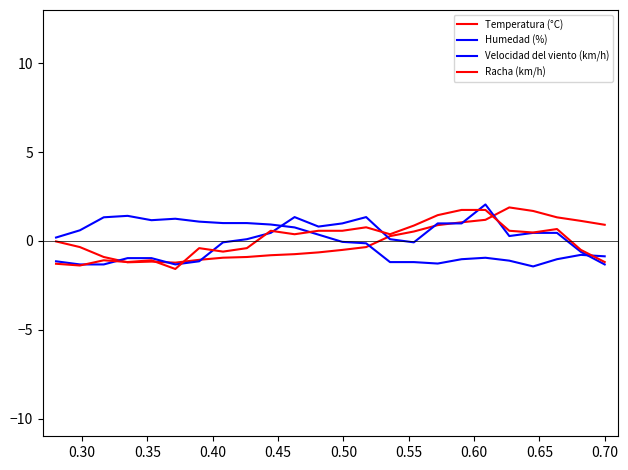

Does the chart have visible grid lines?

No